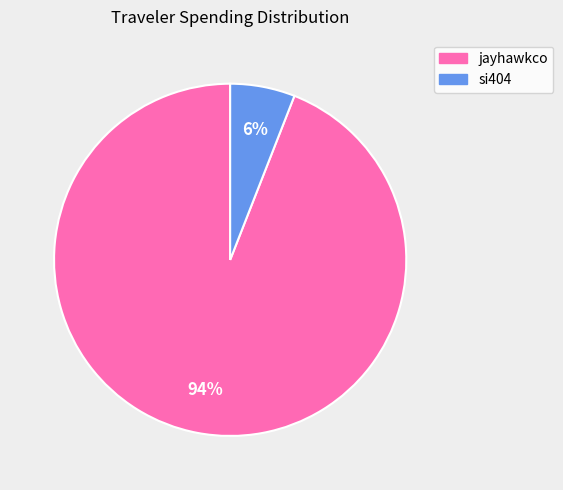

Is it true that si404 is 6% of the pie?

True